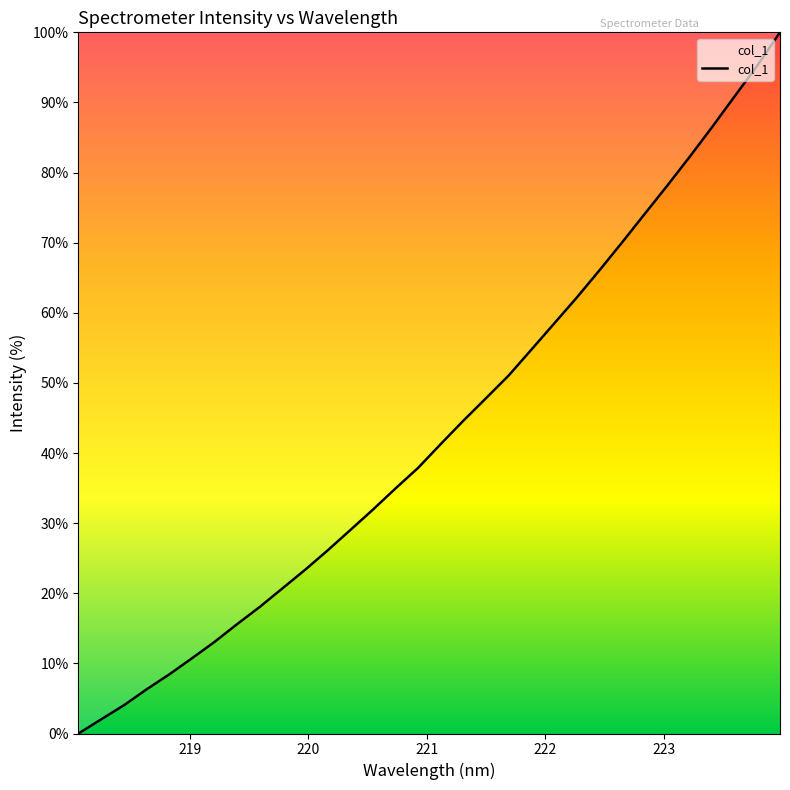

How many lines are shown in the chart?

1